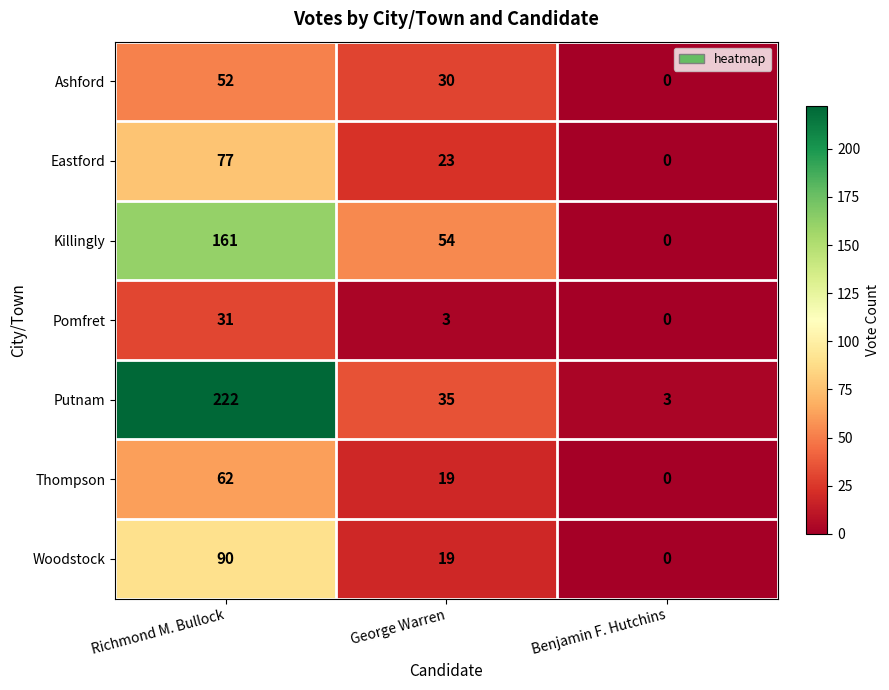

At which label does Killingly first exceed 54?

Richmond M. Bullock